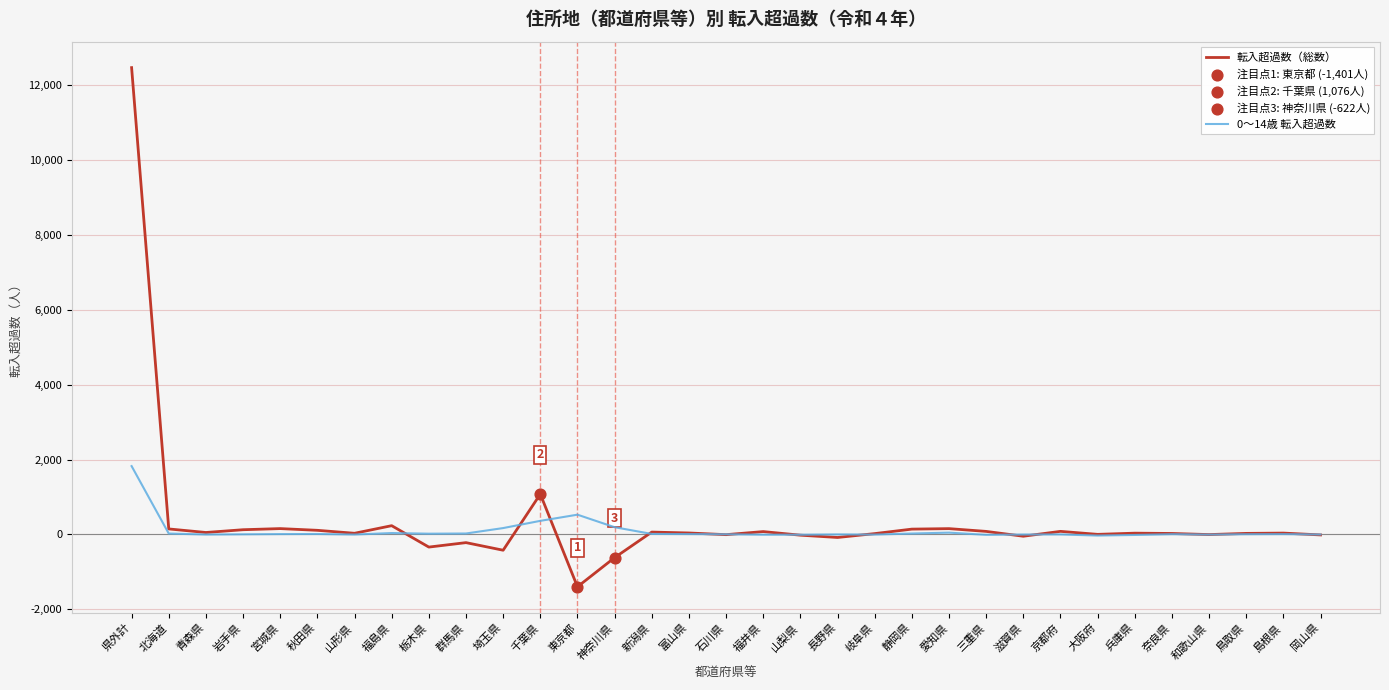

Which series has the widest spread of values?

転入超過数（総数）